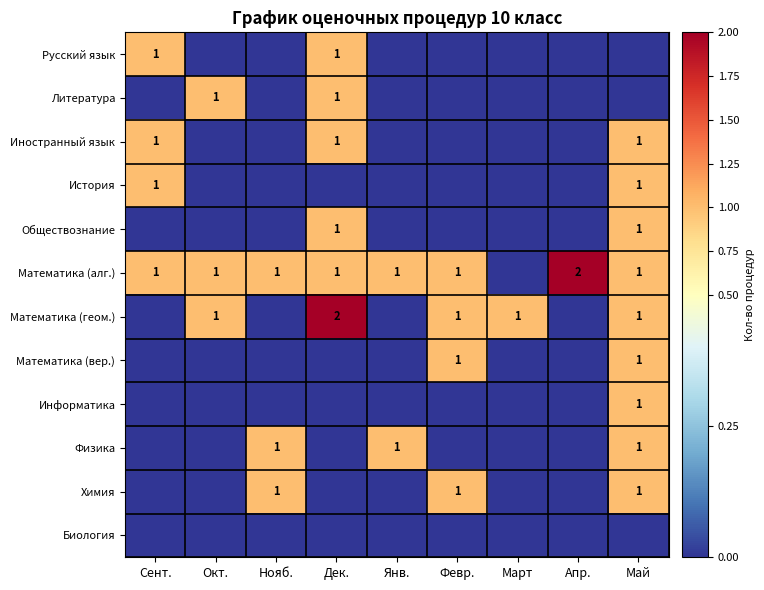

The value of Обществознание at Дек. is 1. True or false?

True